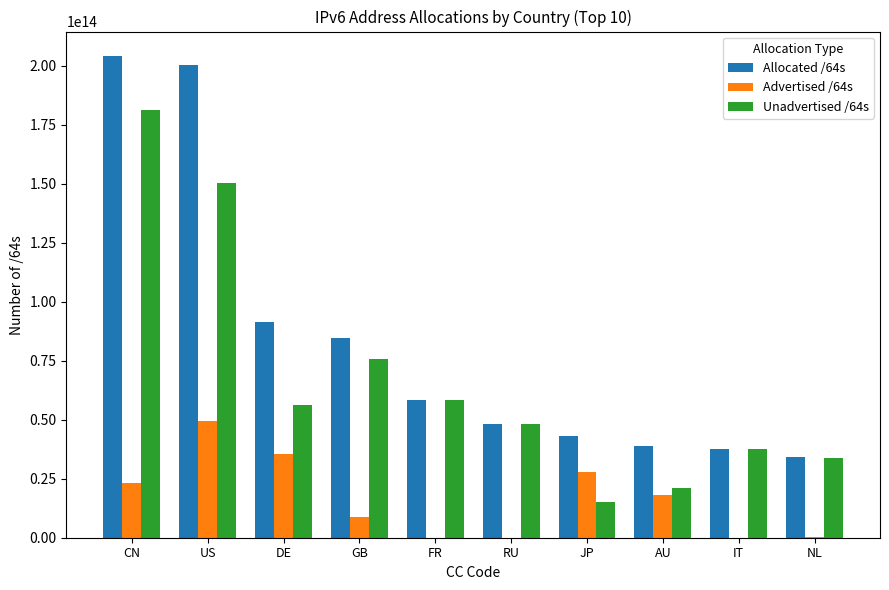

Is the value of Advertised /64s at JP greater than the value of Allocated /64s at FR?

No